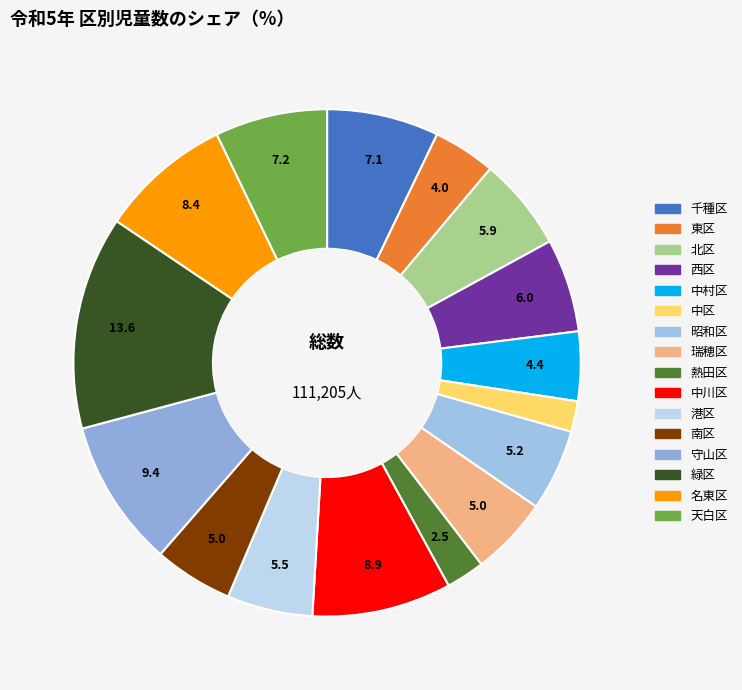

True or false: 中川区 accounts for 9% of the total.

True